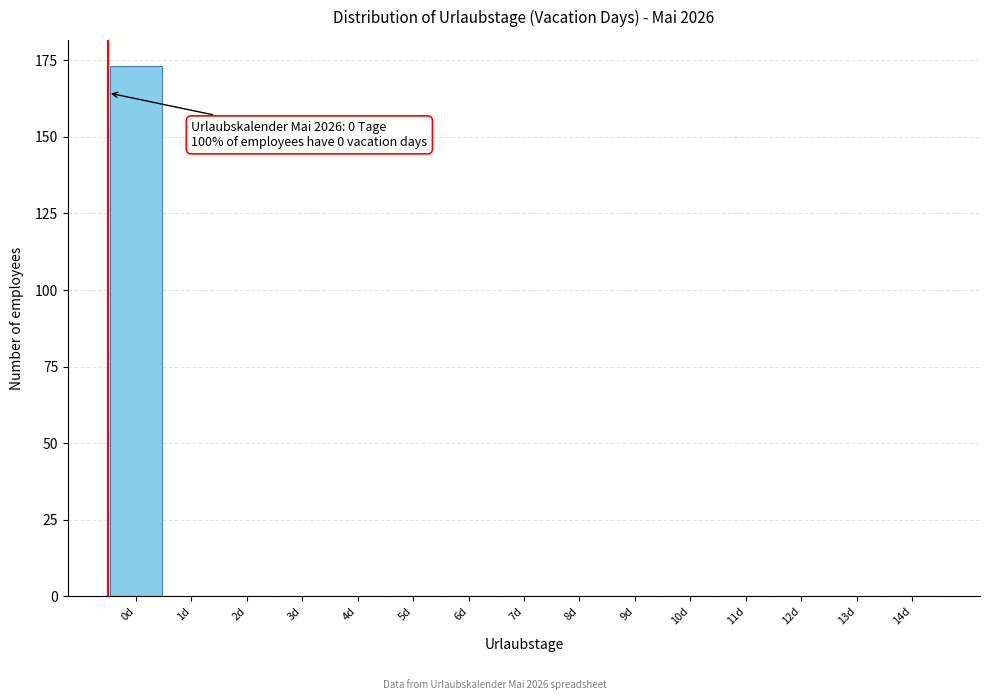

Reading left to right, transcribe all the data shown in this chart.

0d=173	1d=0	2d=0	3d=0	4d=0	5d=0	6d=0	7d=0	8d=0	9d=0	10d=0	11d=0	12d=0	13d=0	14d=0